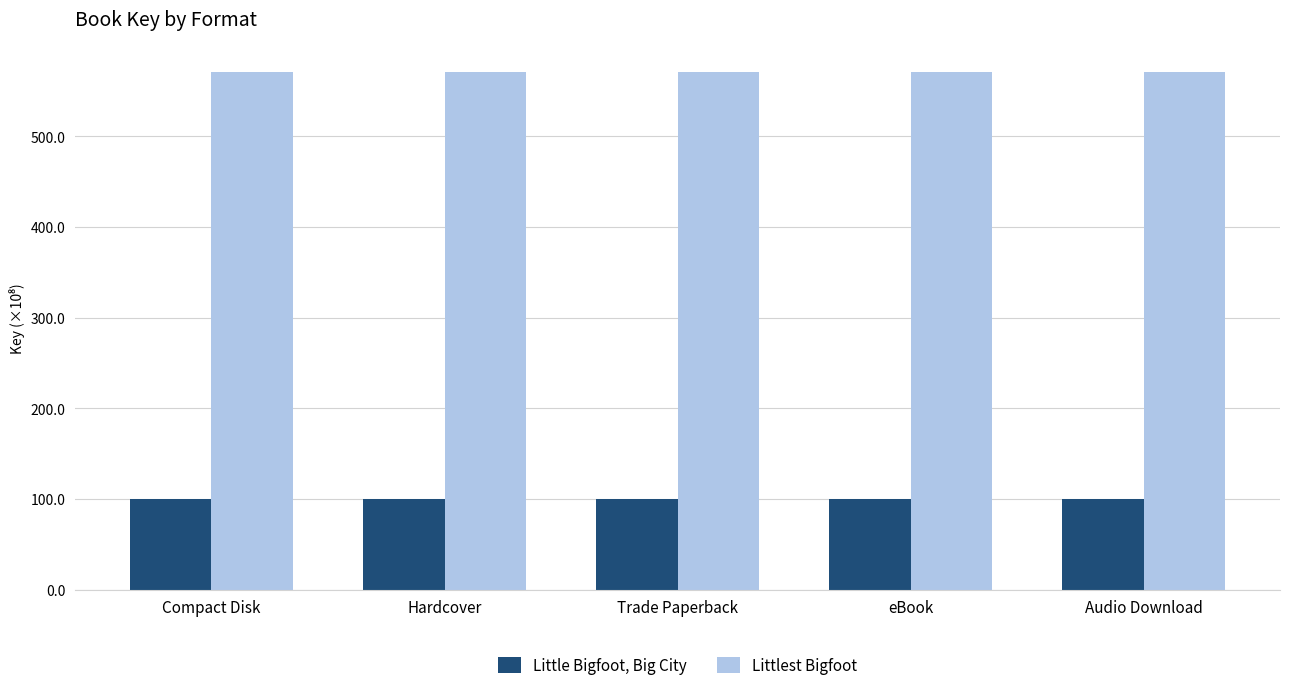

What are all the series names shown in the legend?

Little Bigfoot, Big City, Littlest Bigfoot